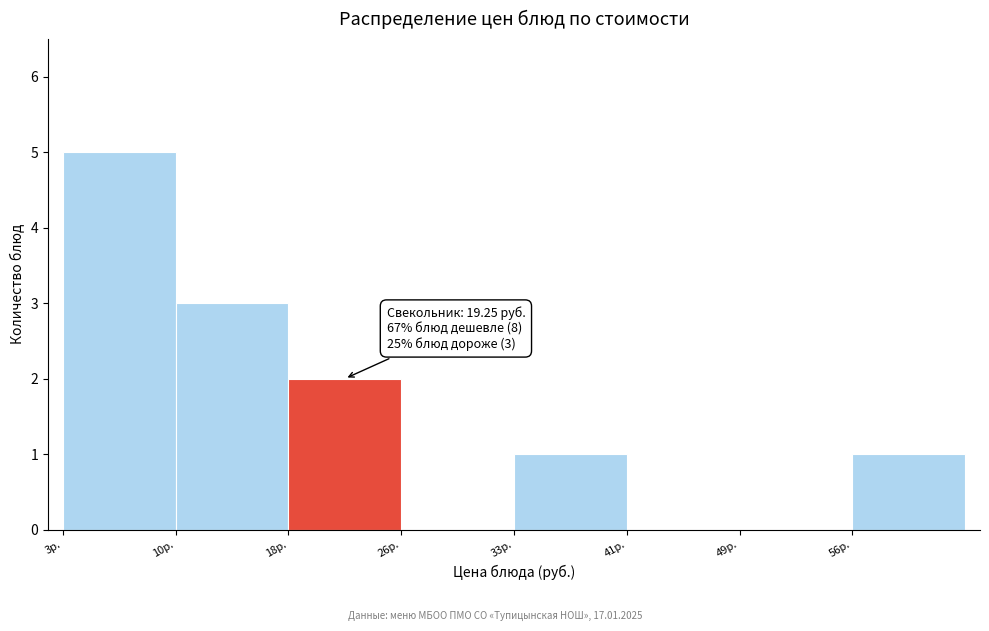

Over which range of the x-axis is the bar tallest?

3 to 10